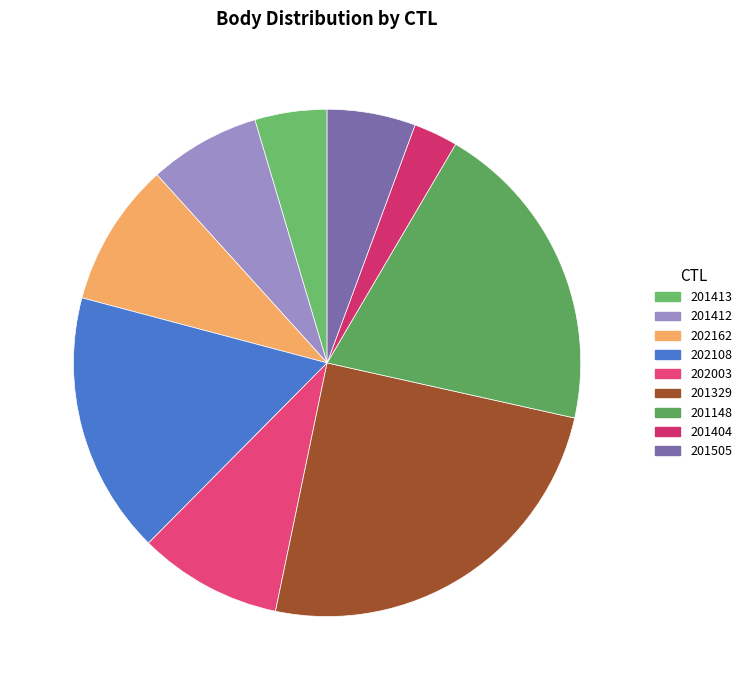

To the nearest percent, what portion does 201413 represent?

5%